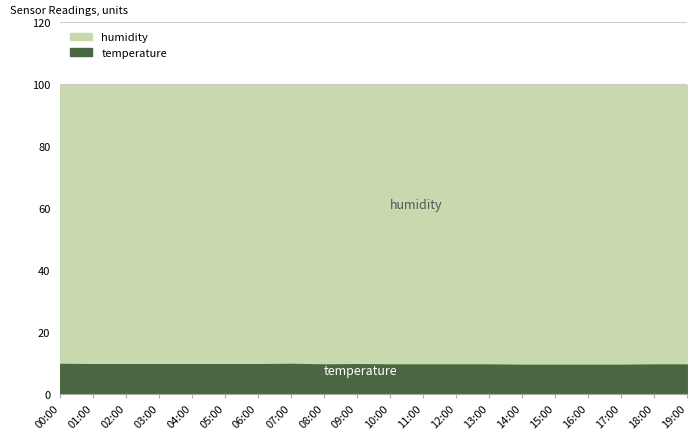

Reading left to right, list all the values displayed in this chart.

00:00=9.8	01:00=9.7	02:00=9.7	03:00=9.7	04:00=9.7	05:00=9.7	06:00=9.7	07:00=9.8	08:00=9.6	09:00=9.7	10:00=9.6	11:00=9.6	12:00=9.6	13:00=9.6	14:00=9.5	15:00=9.5	16:00=9.5	17:00=9.5	18:00=9.6	19:00=9.6